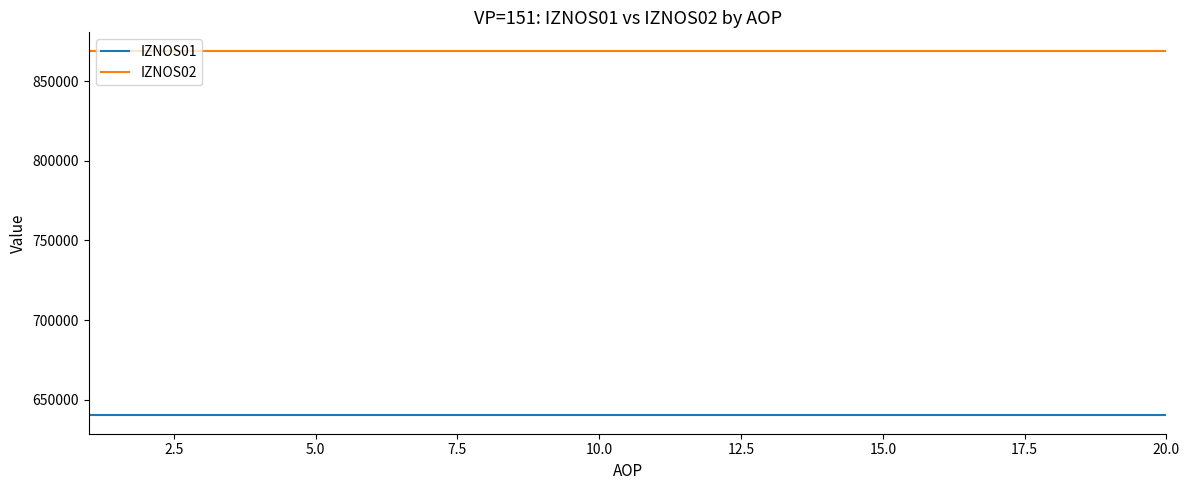

What is the average value of the IZNOS02 series?

869256.0